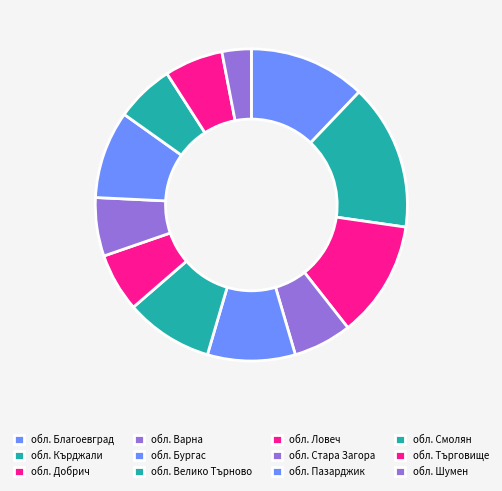

How many segments does this pie chart have?

12